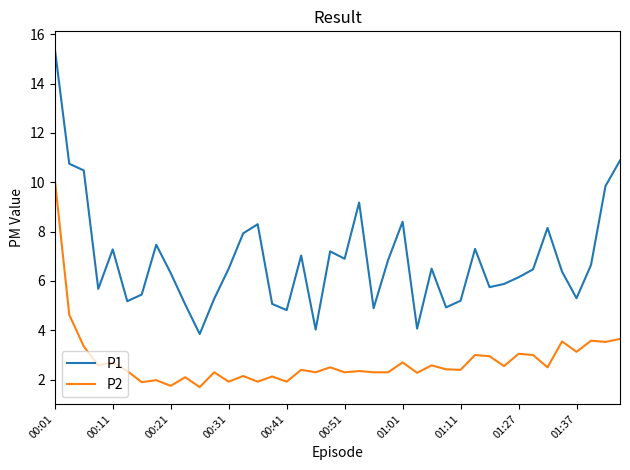

Which series has the widest spread of values?

P1